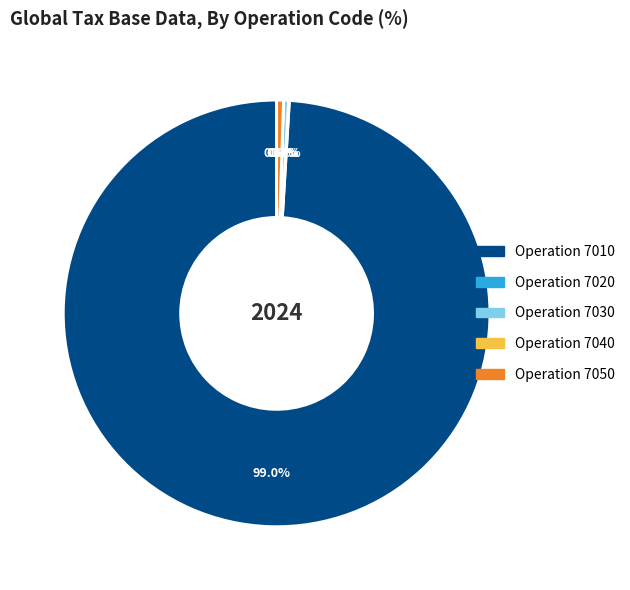

Is there any slice that represents more than half of the pie?

Yes